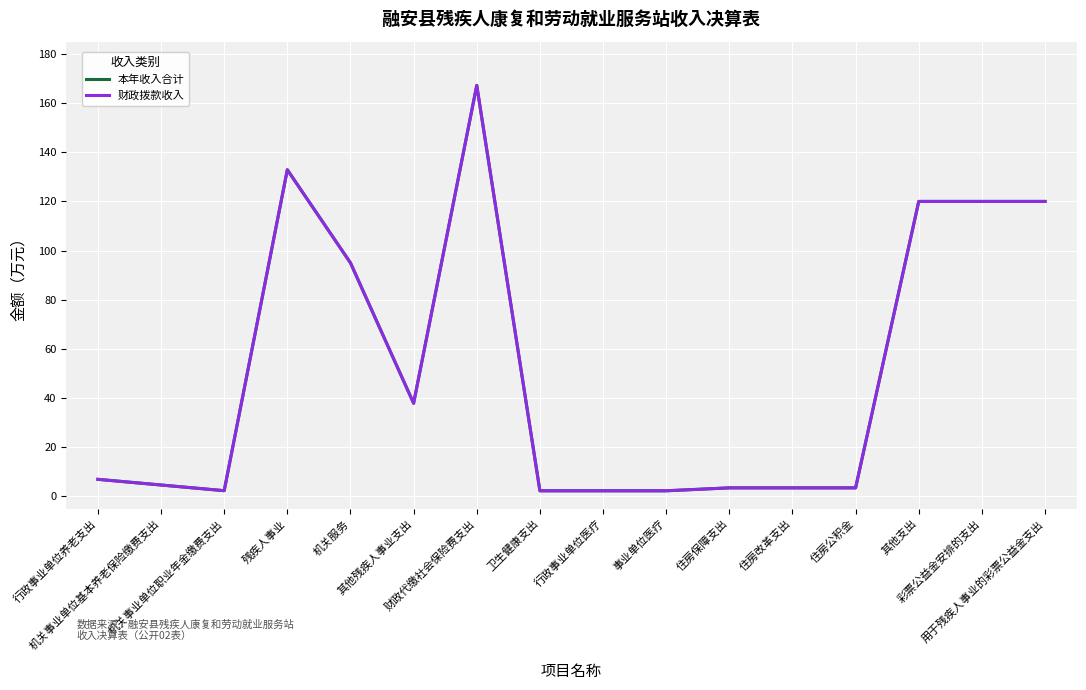

What is the difference between the maximum and minimum values in the 本年收入合计 series?

164.9